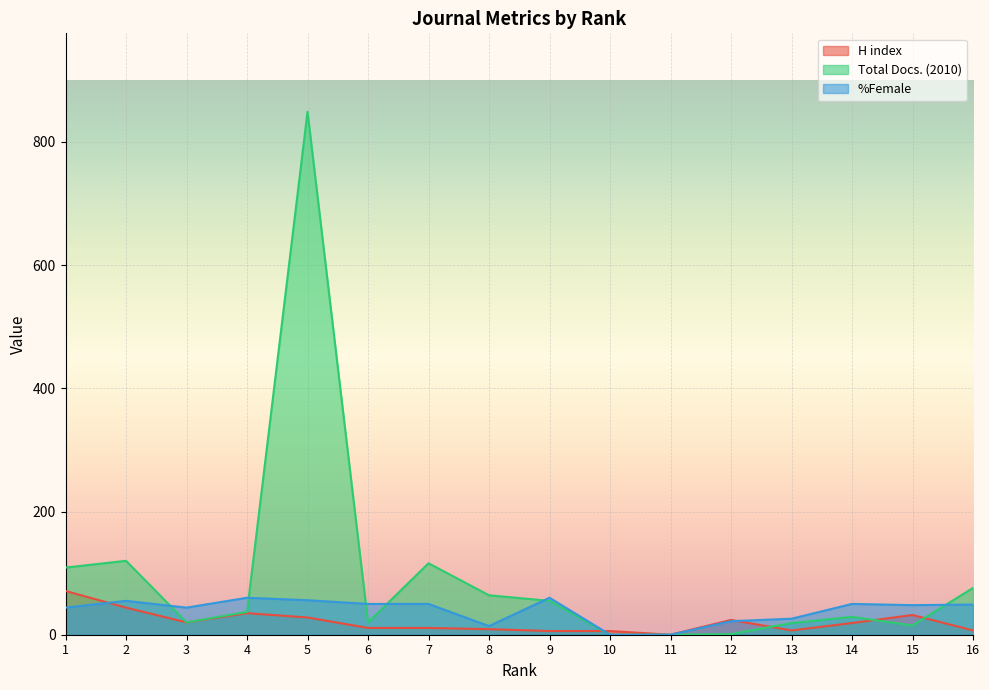

At which label does H index reach its minimum?

11